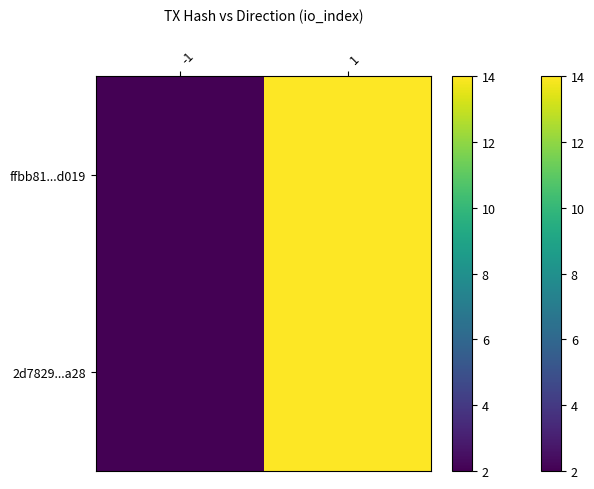

What is the total value across all series at 1?

28